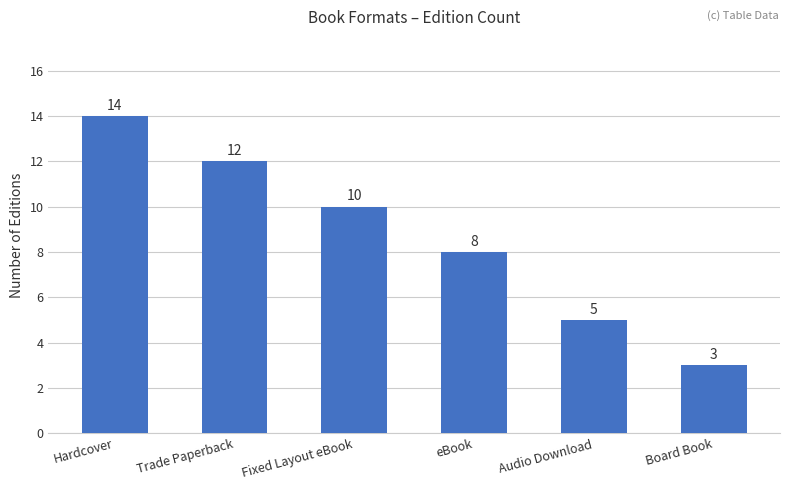

What value does the data have at Hardcover, to the nearest 10?

10